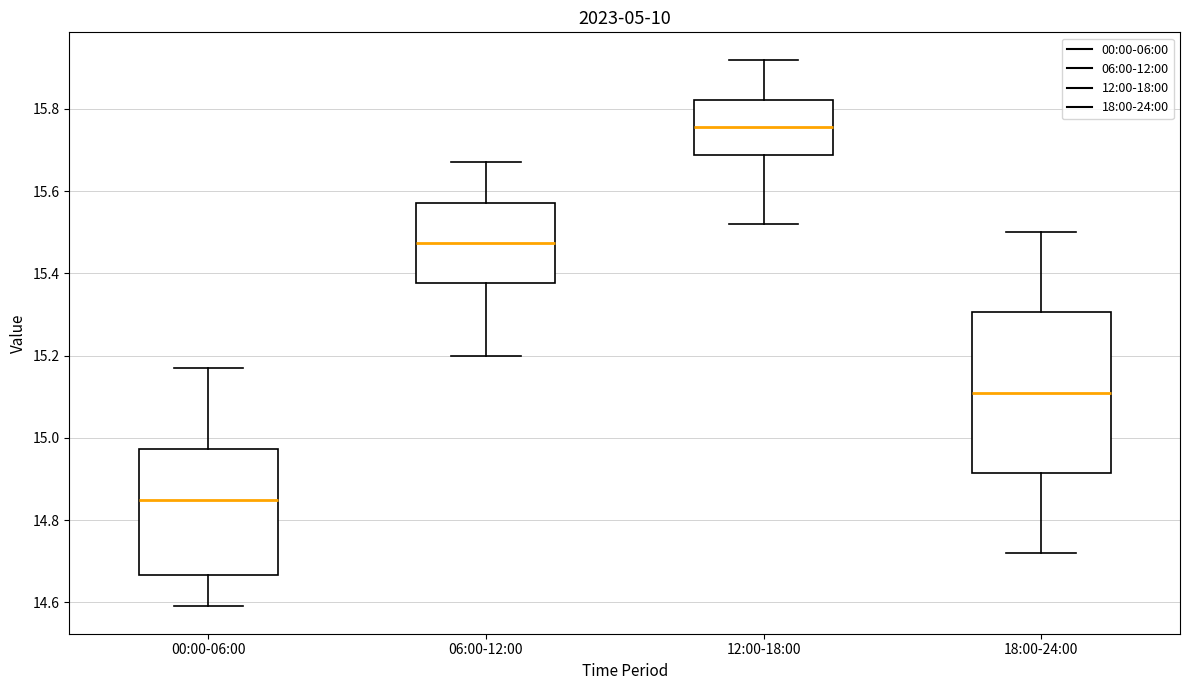

Reading left to right, transcribe this box plot: for each box, give where its median line is, the range the box spans, and where its two whiskers end, as read against the y-axis. The values are not printed on the chart, so give them approximately, as read against the axis.

00:00-06:00: median 14.86, box 14.66 to 14.98, whiskers 14.60 to 15.18
06:00-12:00: median 15.48, box 15.38 to 15.58, whiskers 15.20 to 15.68
12:00-18:00: median 15.76, box 15.68 to 15.82, whiskers 15.52 to 15.92
18:00-24:00: median 15.12, box 14.92 to 15.30, whiskers 14.72 to 15.50